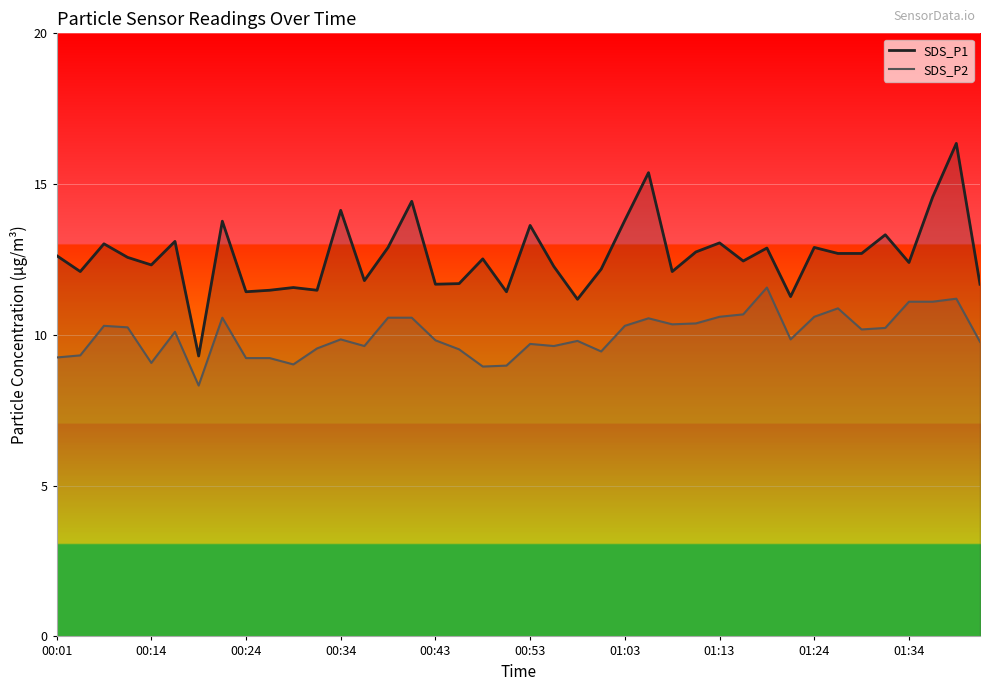

Read the SDS_P2 value at 00:53.

9.7